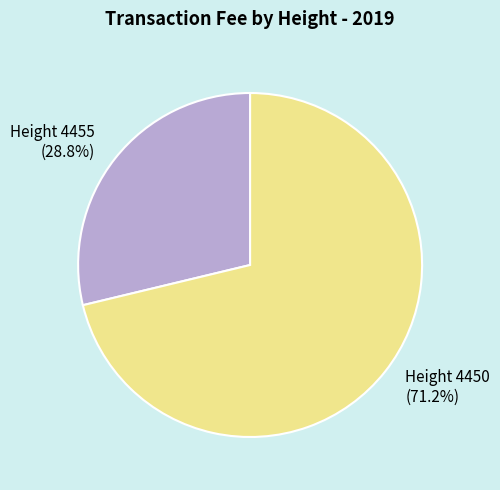

Is it true that Height 4455 is 29% of the pie?

True